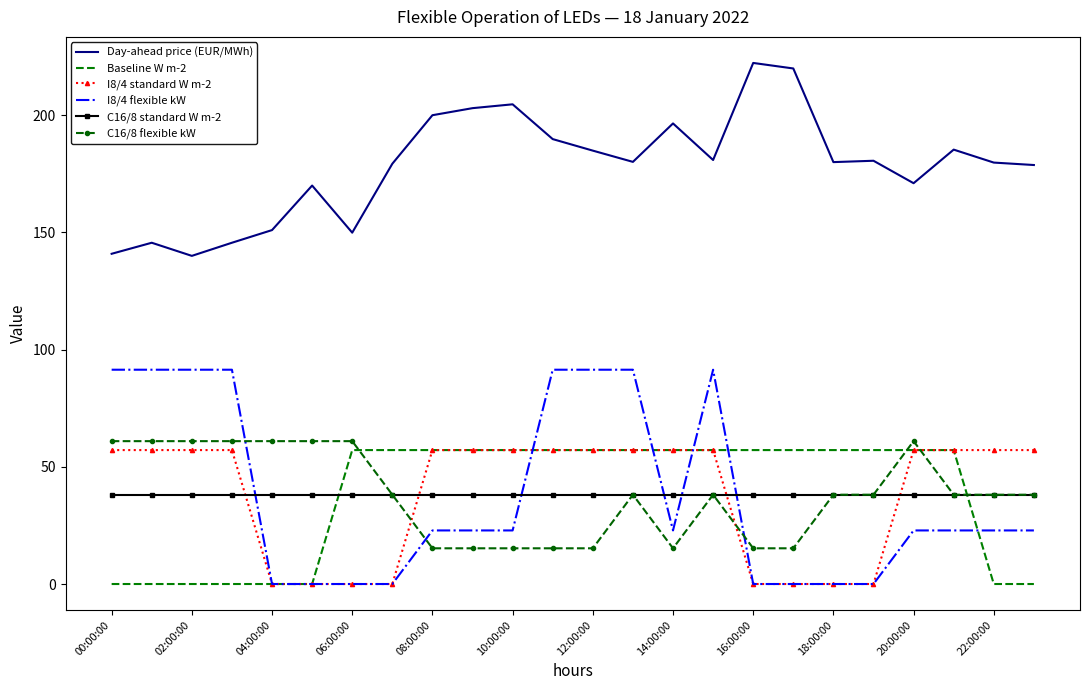

Which series has the largest total across all categories?

Day-ahead price (EUR/MWh)